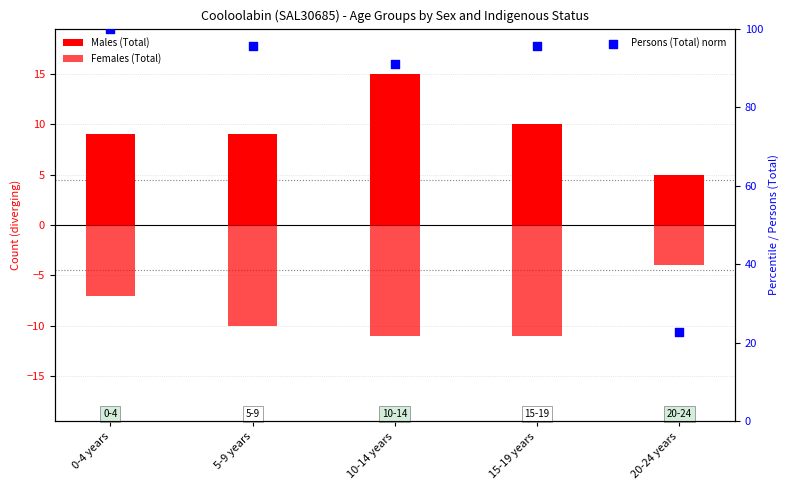

Which series contains the highest Y value?

Males (Total)